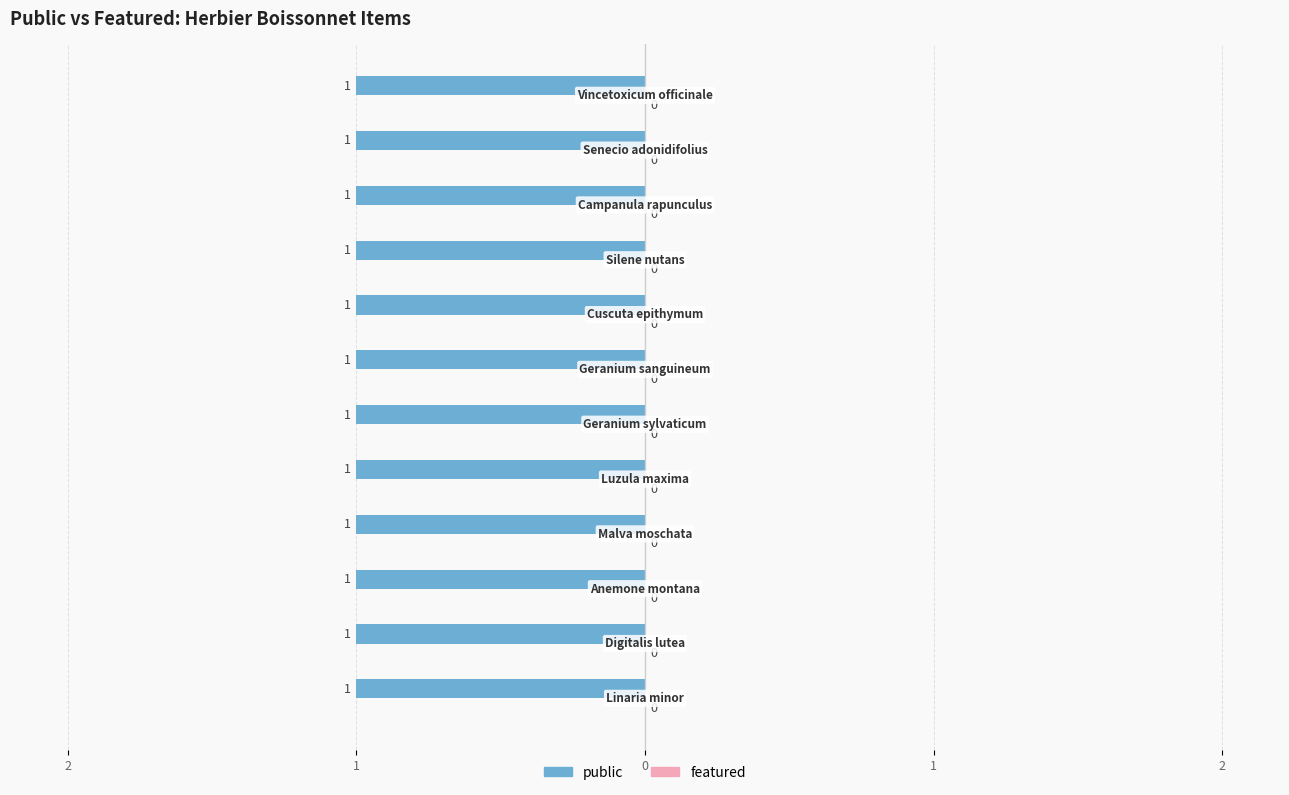

At which label does public reach its peak?

Linaria minor